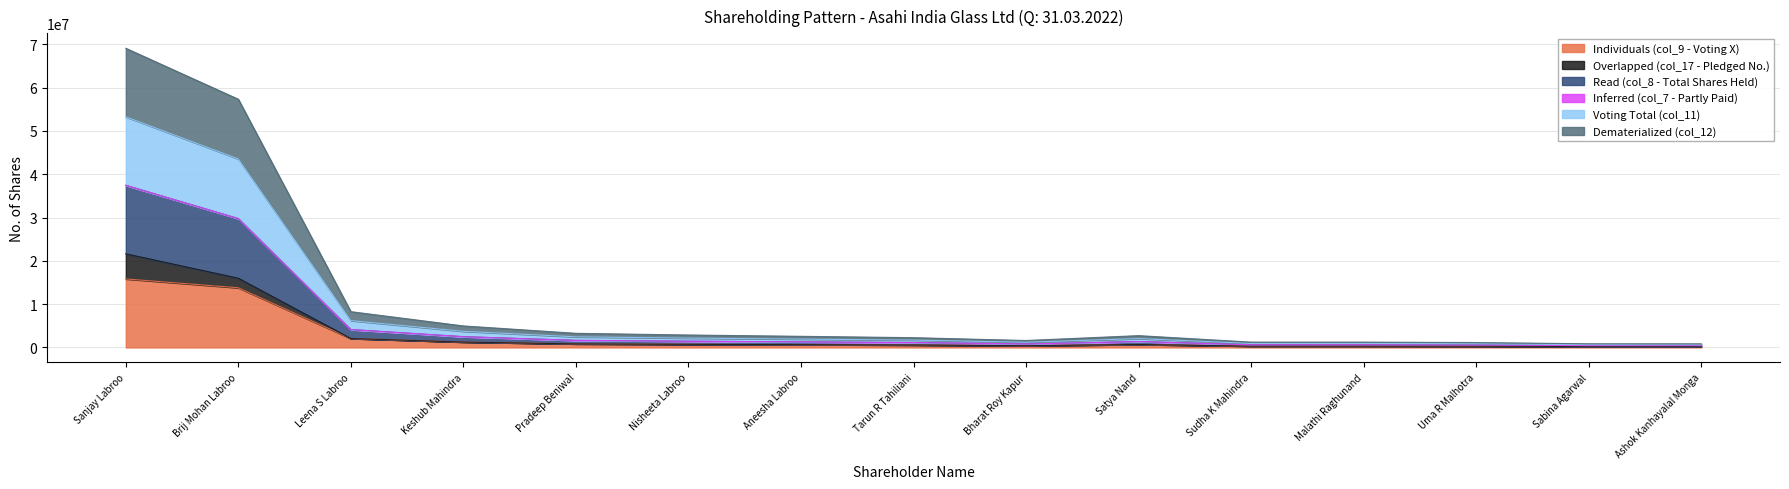

What is the value of the Voting Total (col_11) point at the 12th from the left?

919269